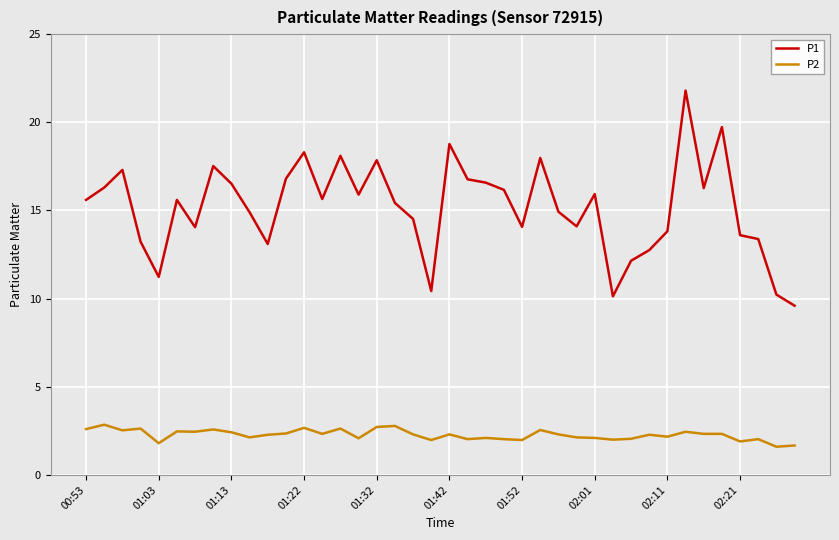

What is the sum of all P2 values?

90.9